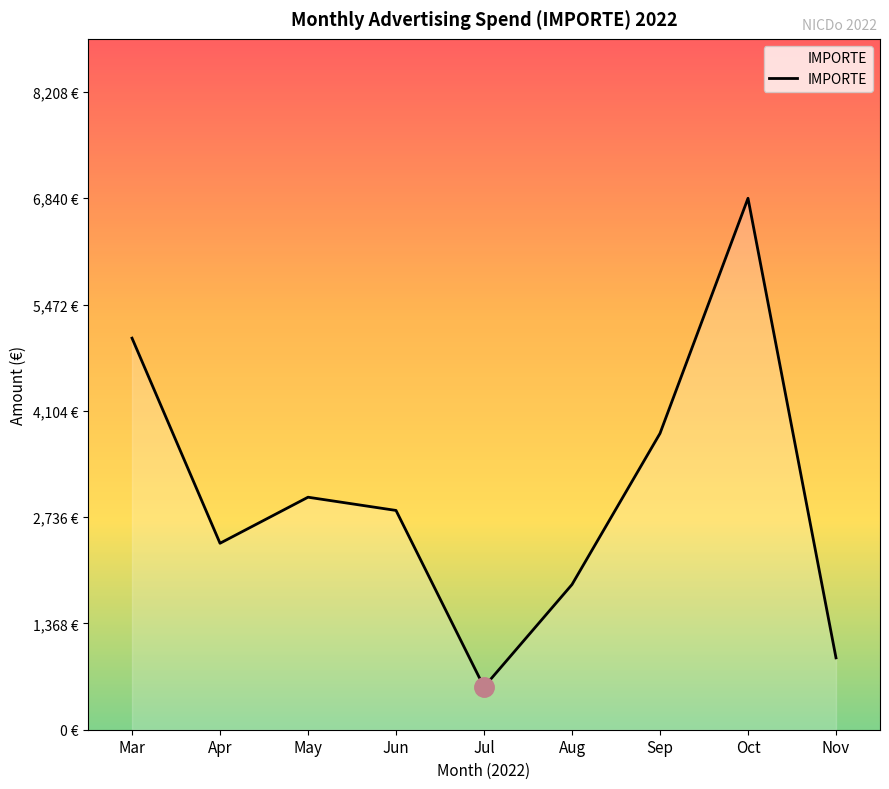

Is this an area chart (filled region under the line)?

Yes